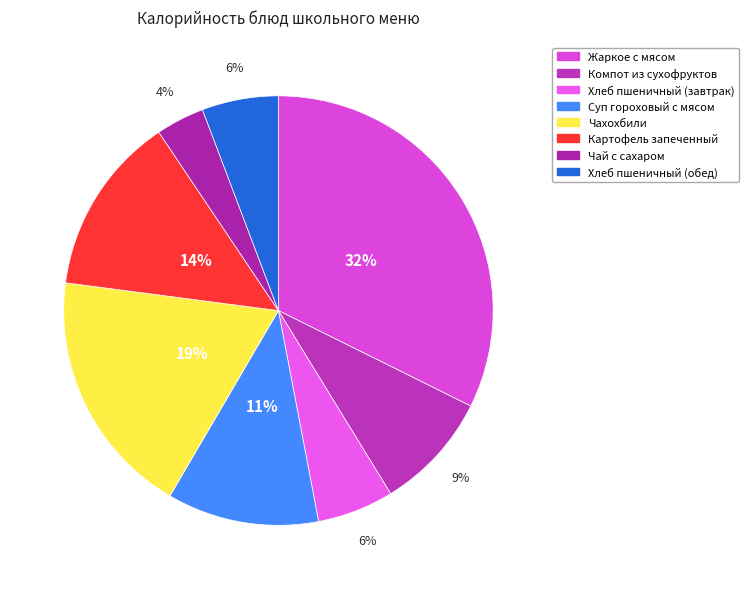

To the nearest percent, what portion does Чахохбили represent?

19%